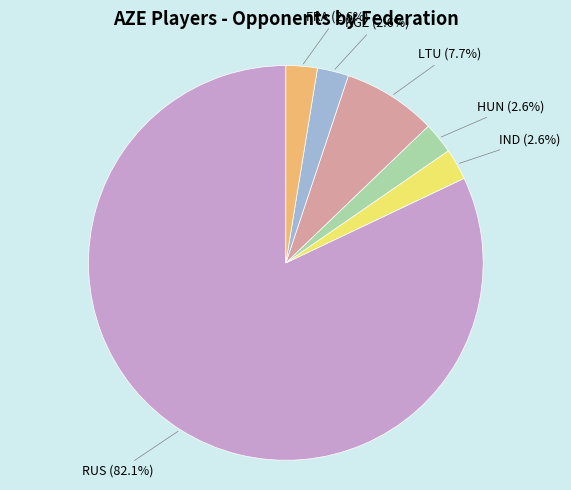

How many slices are in this pie chart?

6